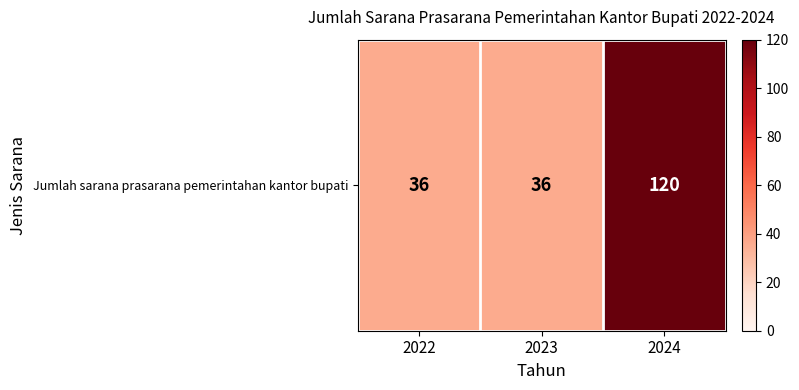

What is the average value?

64